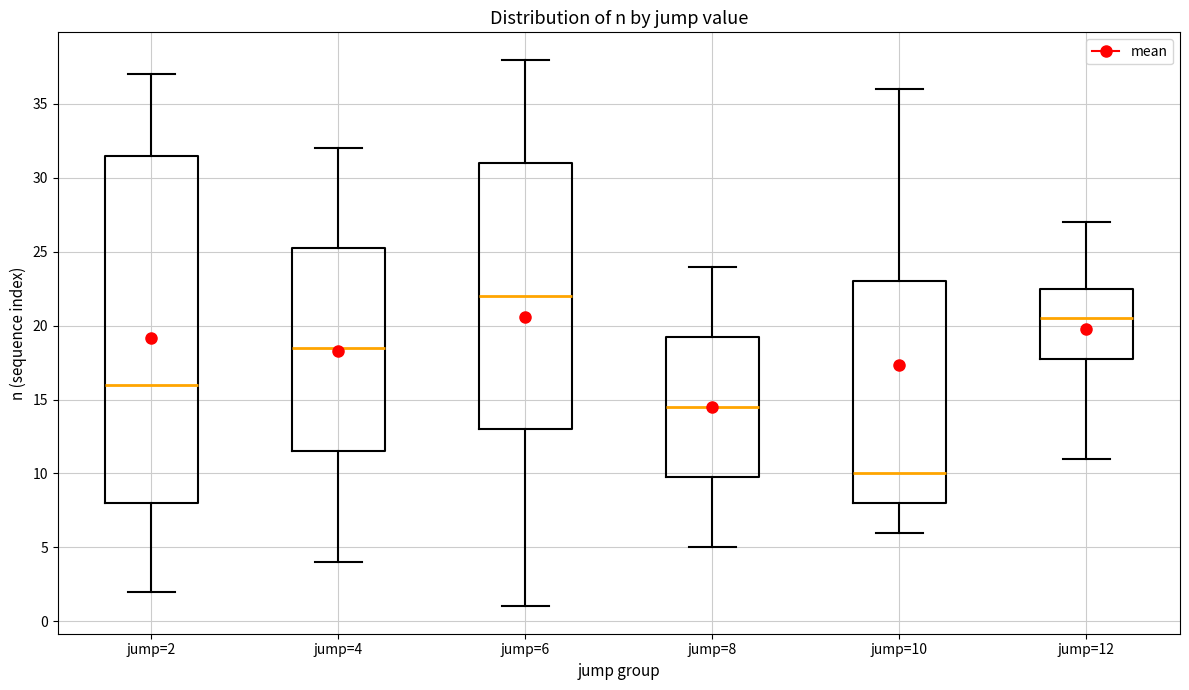

Which box is the tallest, from its lower edge to its upper edge?

jump=2